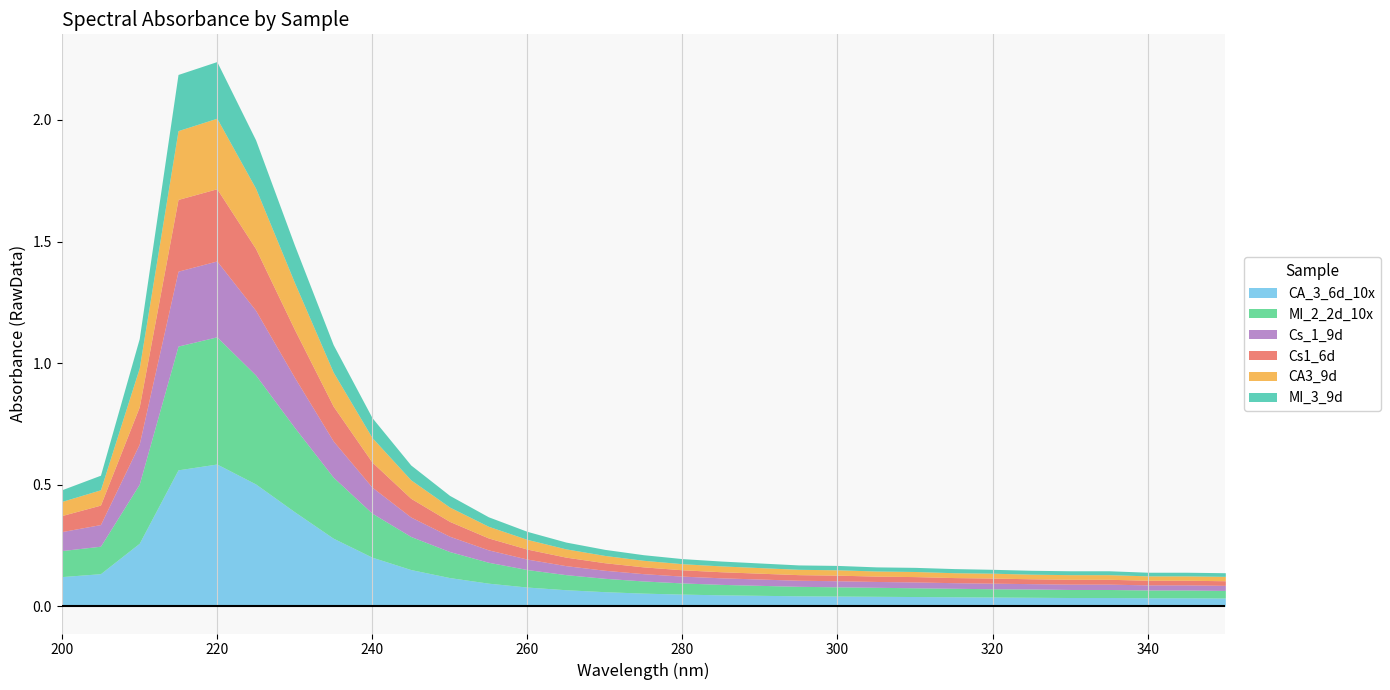

True or false: MI_3_9d and Cs_1_9d intersect in this chart.

False